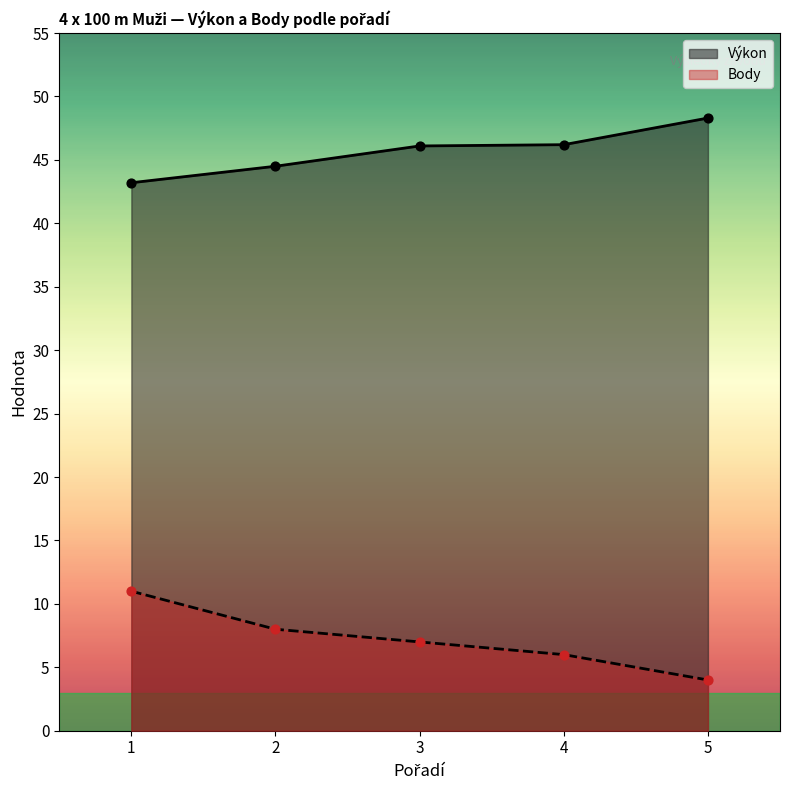

What is the total value across all series at 5?

52.3